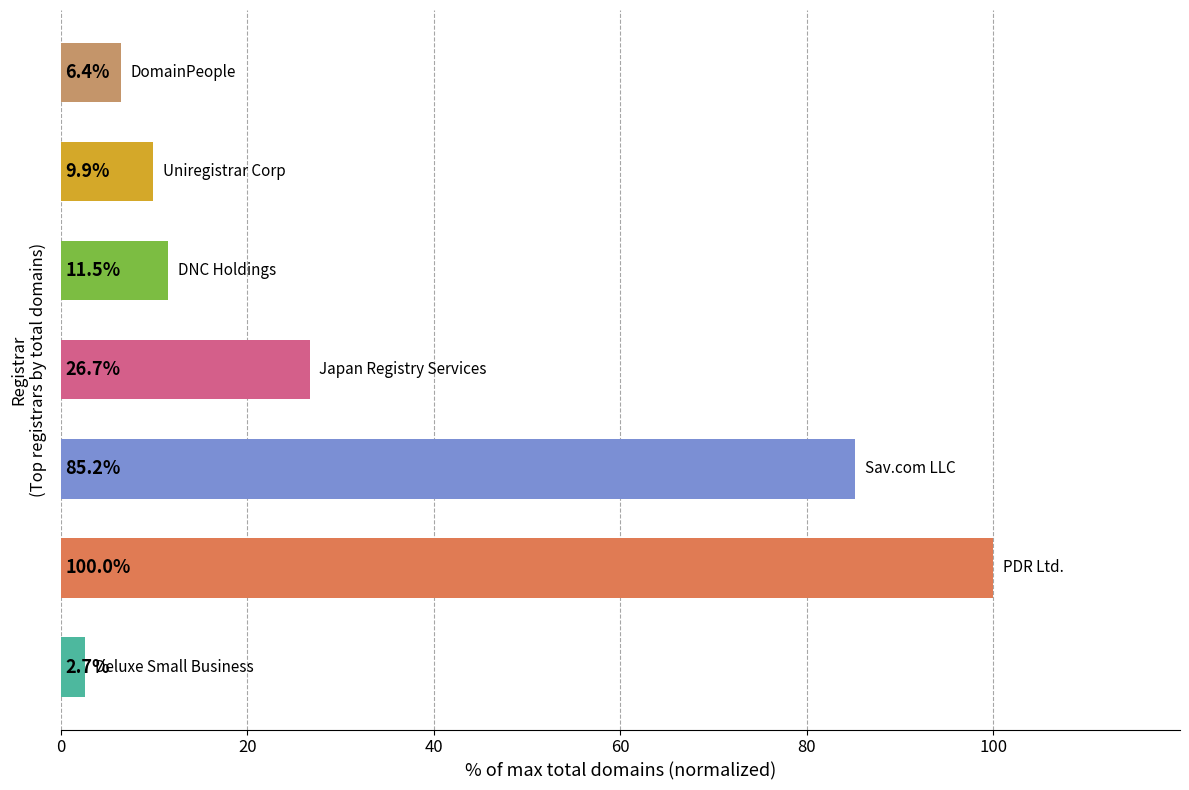

Does the chart contain stacked bars?

No